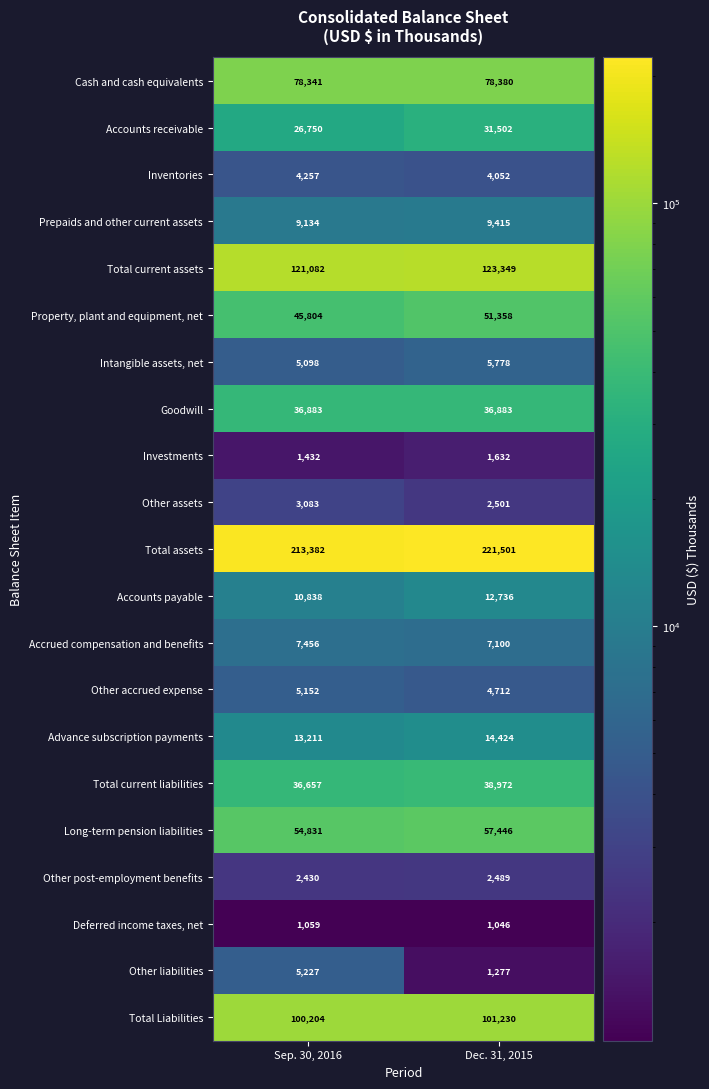

What is the average value of the Other accrued expense series?

4932